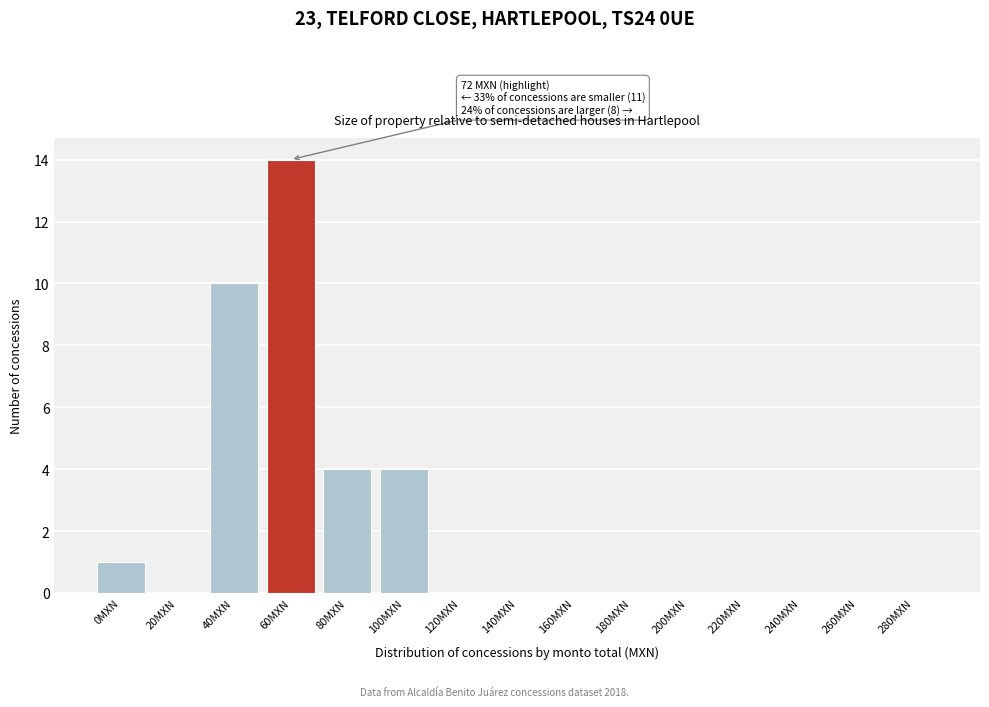

Reading right to left, transcribe all the data shown in this chart.

280MXN=0	260MXN=0	240MXN=0	220MXN=0	200MXN=0	180MXN=0	160MXN=0	140MXN=0	120MXN=0	100MXN=4	80MXN=4	60MXN=14	40MXN=10	20MXN=0	0MXN=1